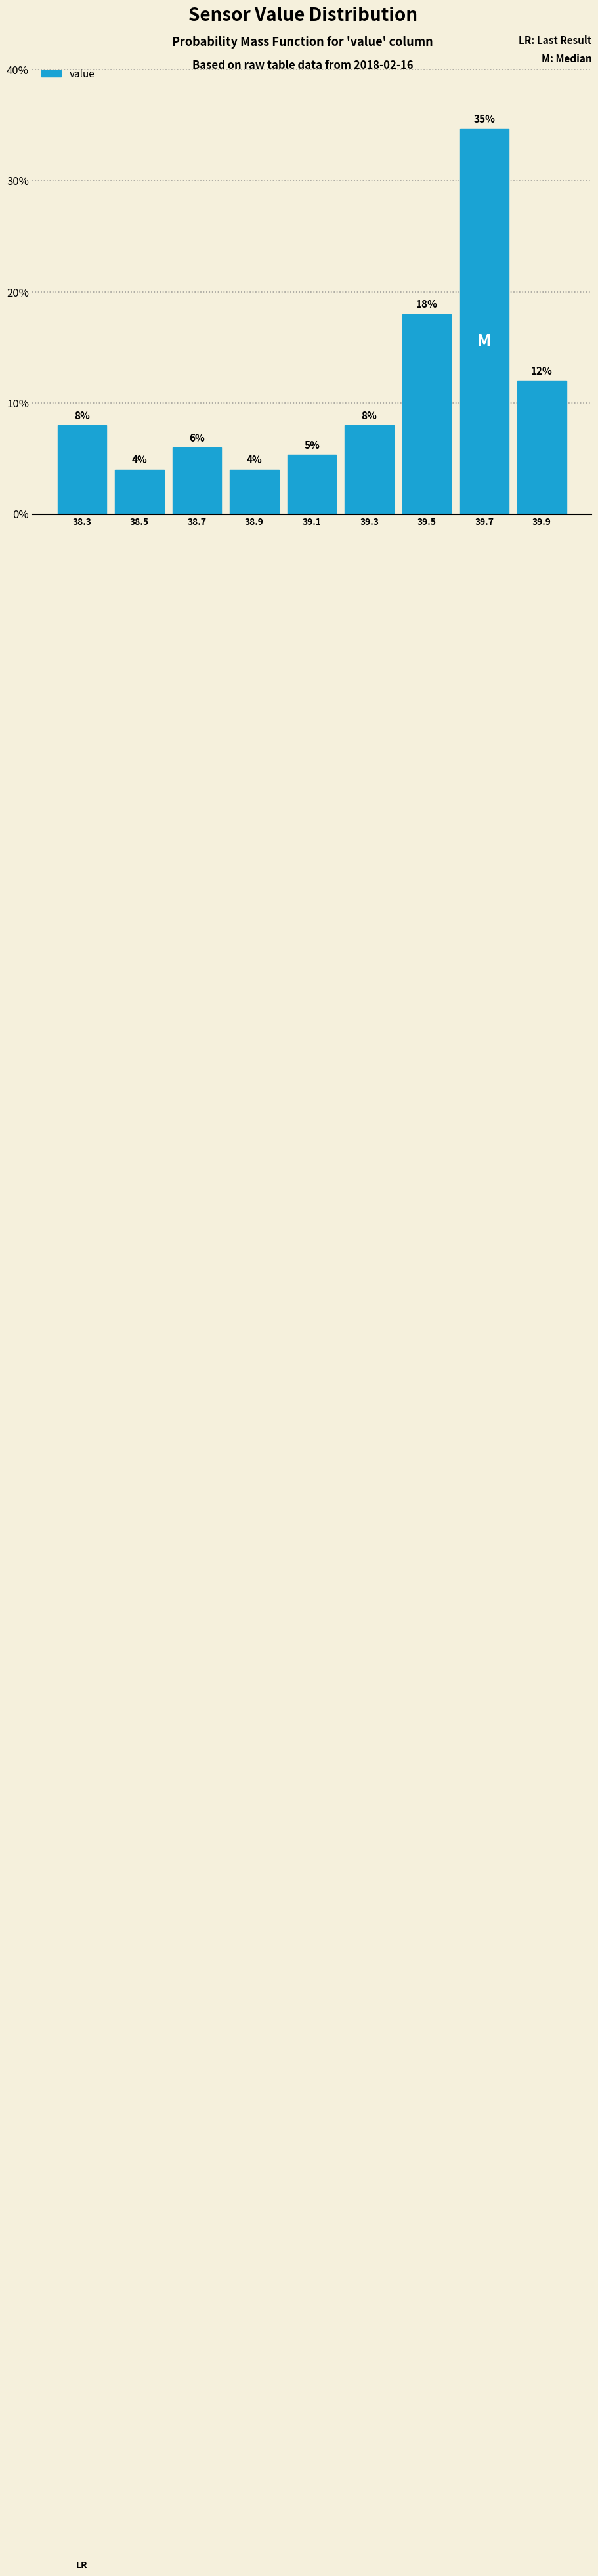

Which range on the x-axis has the tallest bar?

39.6 to 39.8